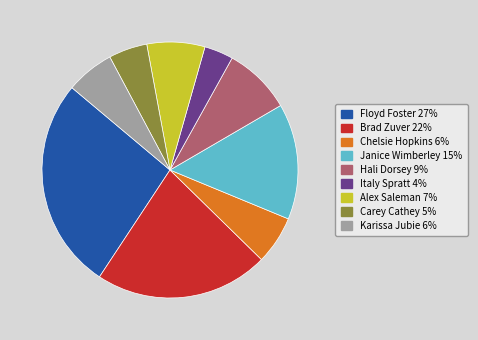

Which category has the smallest portion of the pie?

Italy Spratt